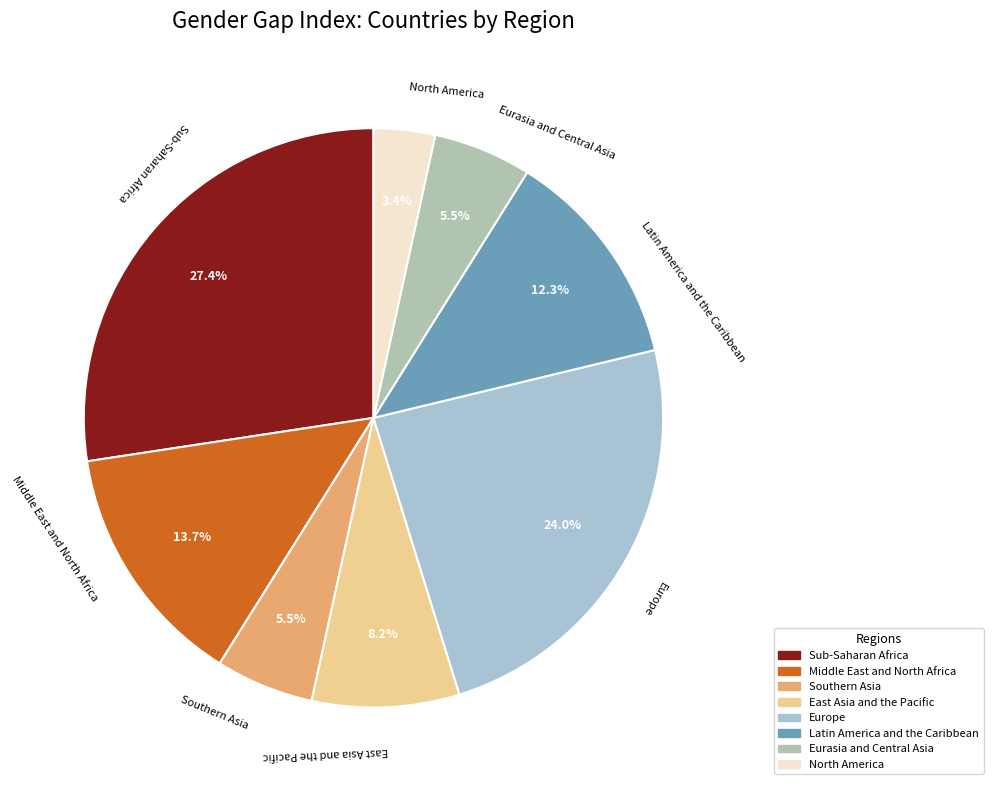

To the nearest percent, what is the combined percentage of Sub-Saharan Africa and North America?

31%